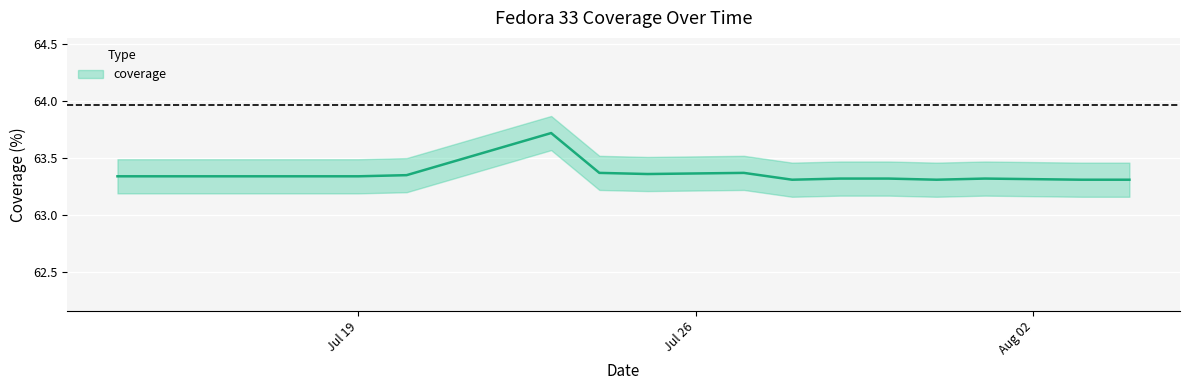

Reading left to right, list all the values displayed in this chart.

63.3	63.3	63.3	63.3	63.3	63.3	63.4	63.7	63.4	63.4	63.4	63.3	63.3	63.3	63.3	63.3	63.3	63.3